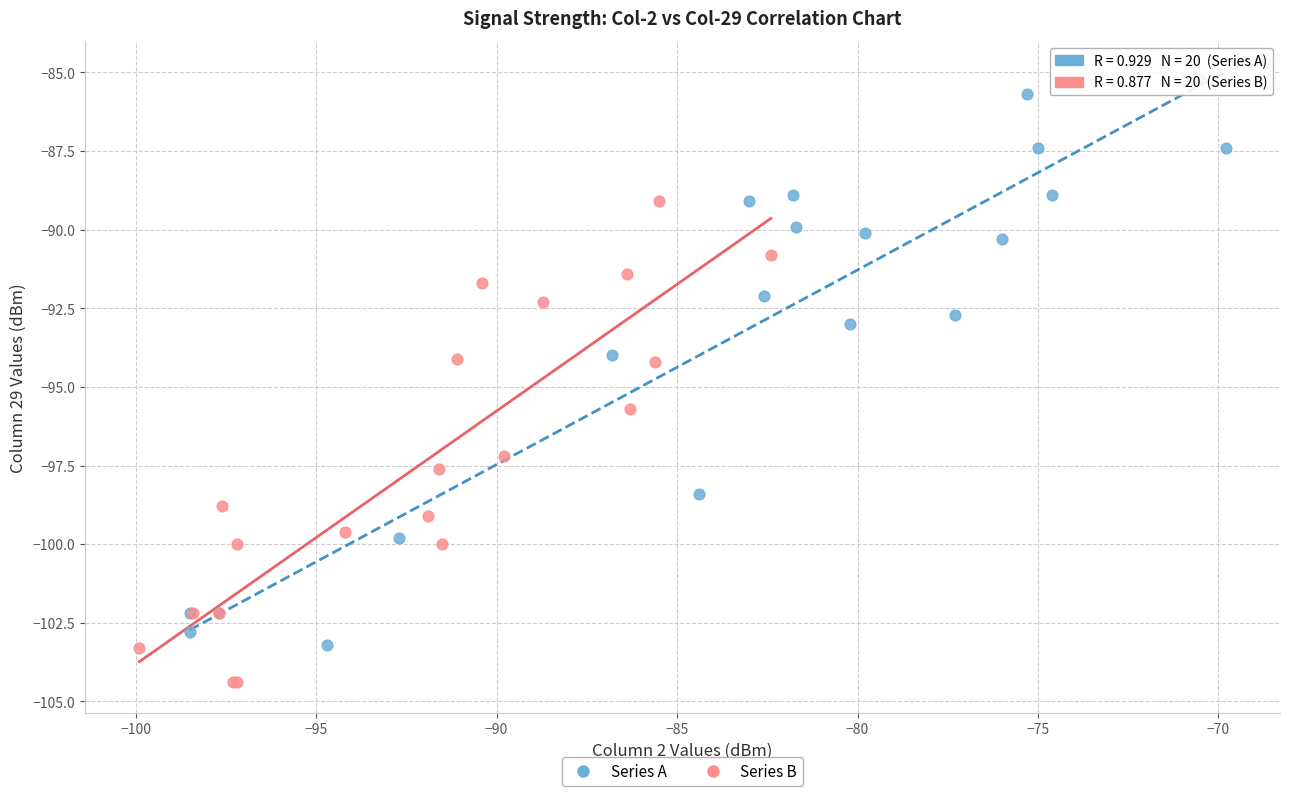

Which series reaches the maximum Y coordinate?

Series A